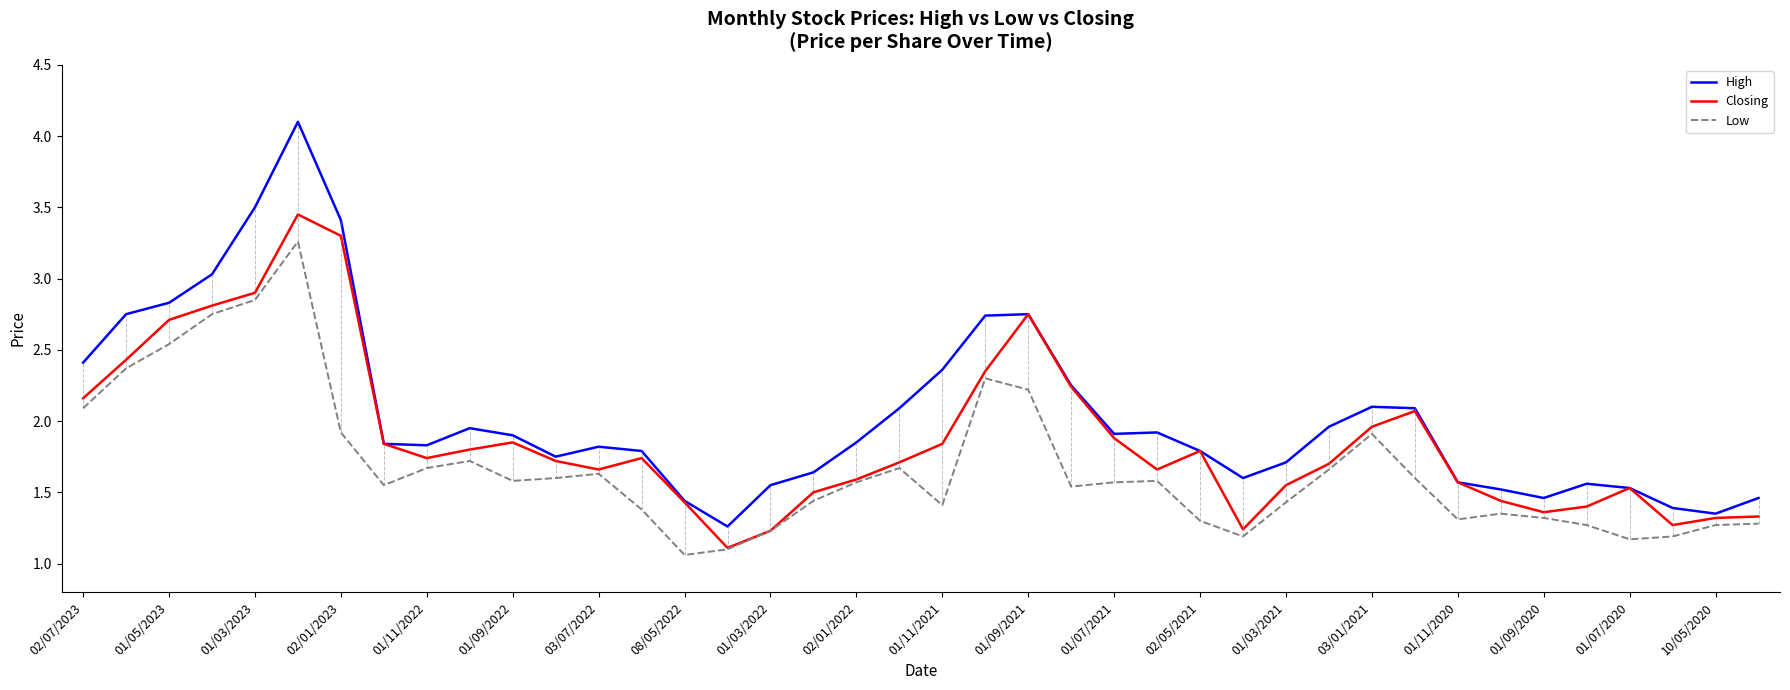

Rank the series by their average value, from lowest to highest.

Low, Closing, High